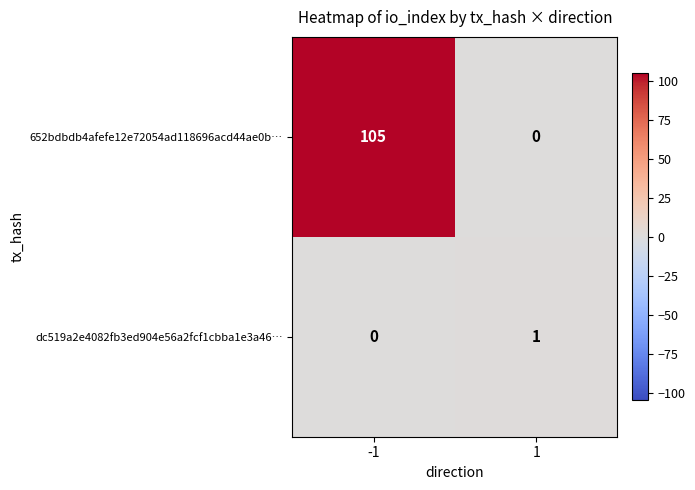

What is the total value across all series at -1?

105